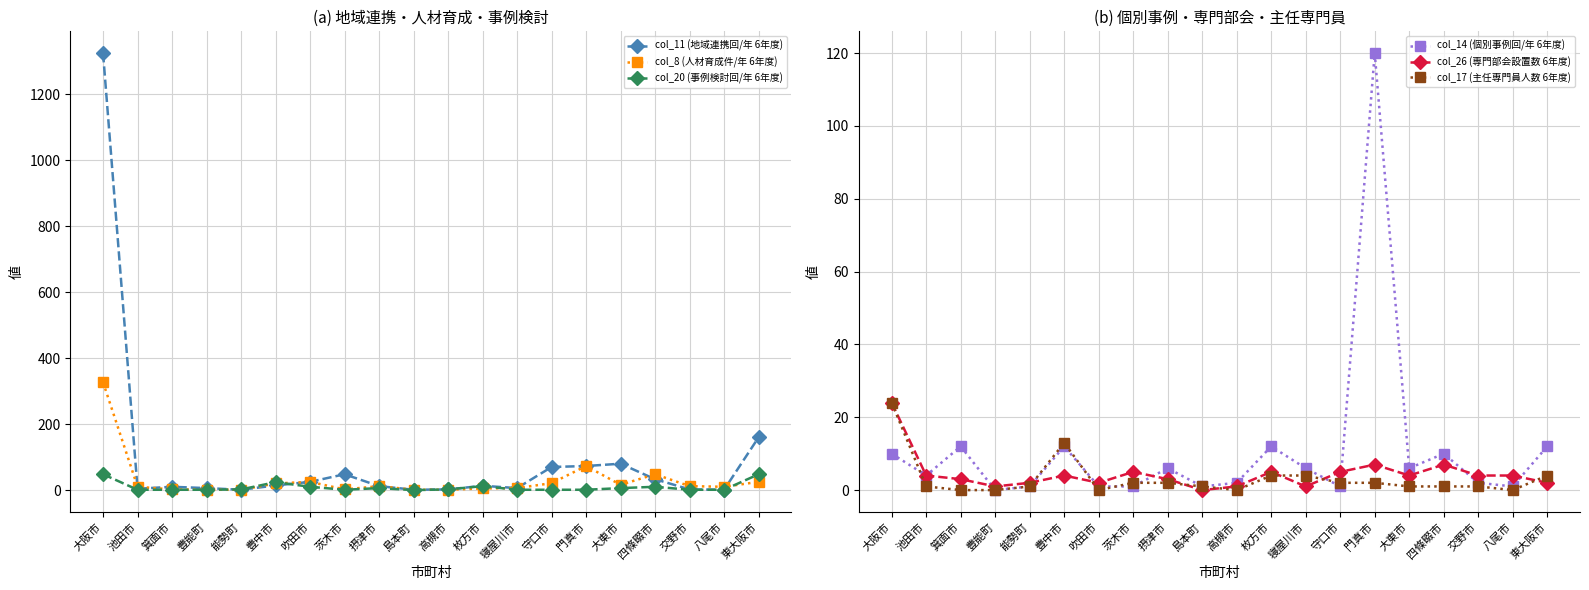

The col_14 (個別事例回/年 6年度) series shows 1 at 守口市. True or false?

True